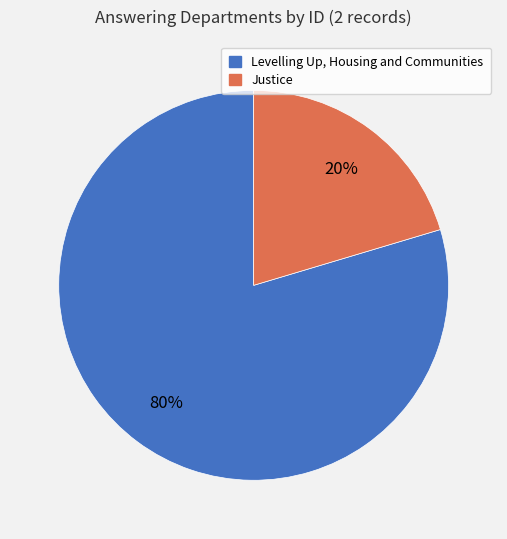

To the nearest percent, what percentage of the pie is Justice?

20%